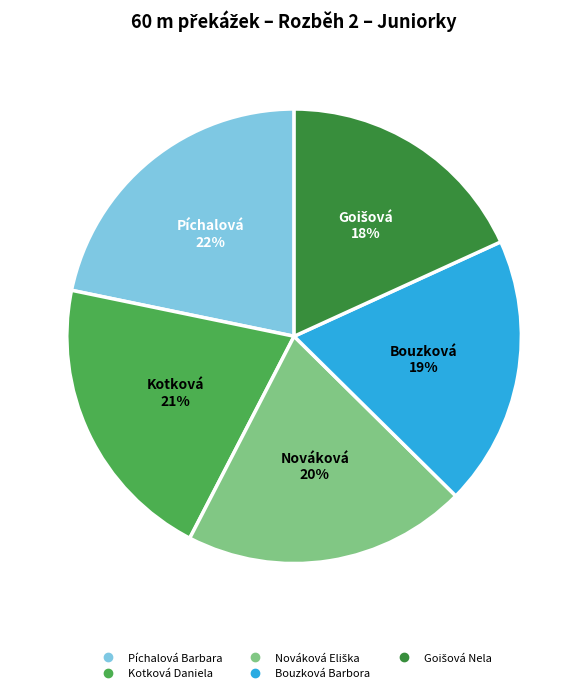

Which slice is the largest?

Píchalová Barbara